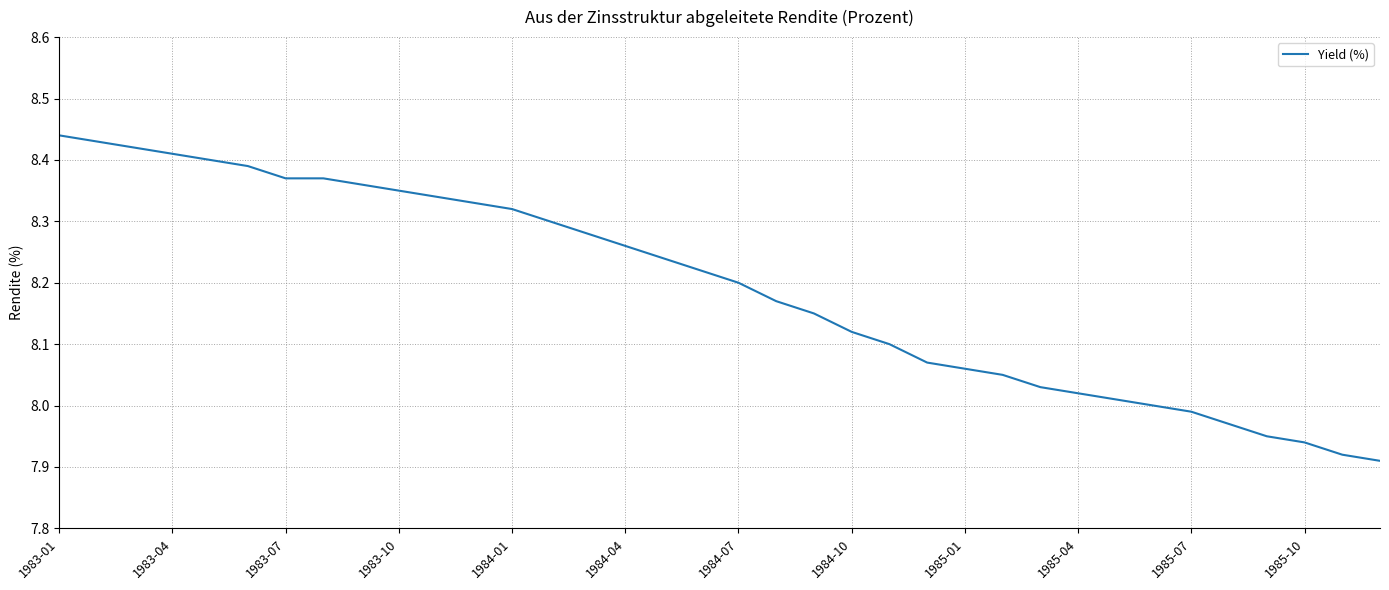

What is the difference between the maximum and minimum values?

0.5